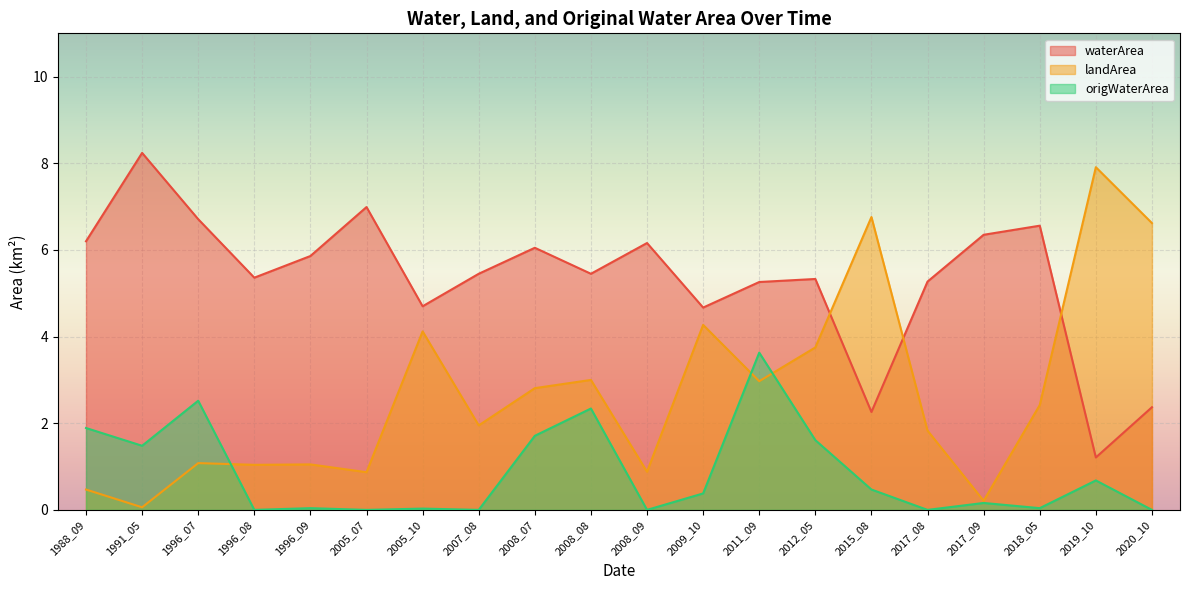

At which label does waterArea reach its peak?

1991_05